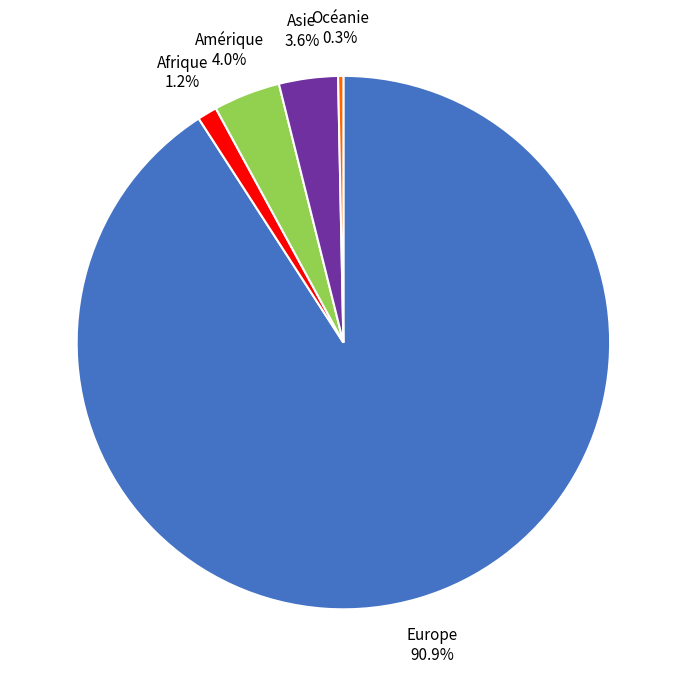

Is there a majority slice in this chart?

Yes